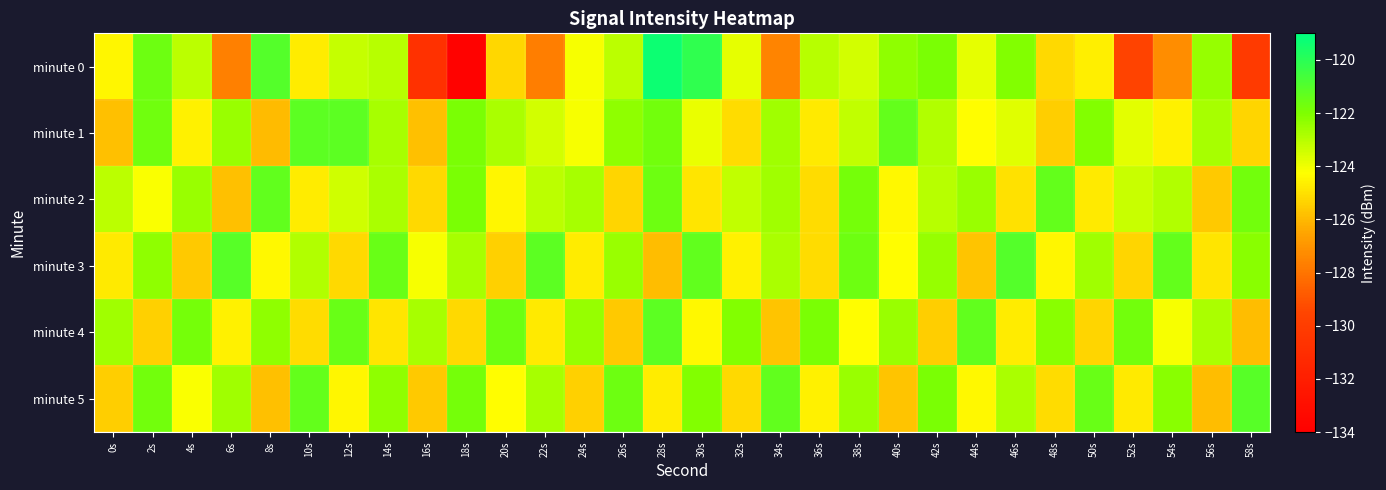

Rank the series at 4s from lowest to highest value.

minute 3, minute 1, minute 5, minute 0, minute 2, minute 4